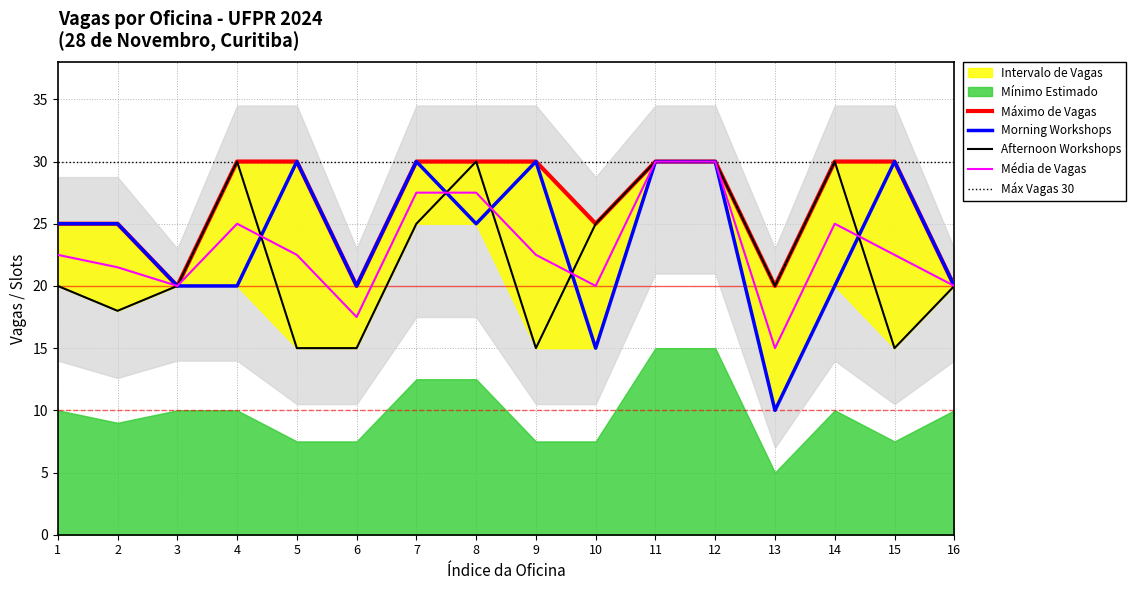

Which series ends up on top after the final intersection of Morning Workshops and Afternoon Workshops?

Morning Workshops